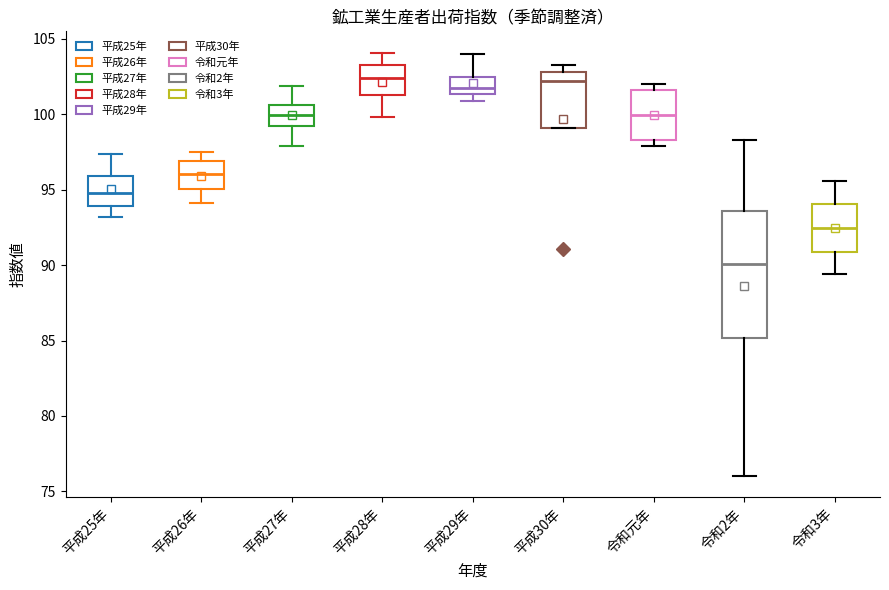

Where does the lower whisker of the box for 平成28年 end on the y-axis? The values are not printed on the chart, so give them approximately, as read against the axis.

100.0